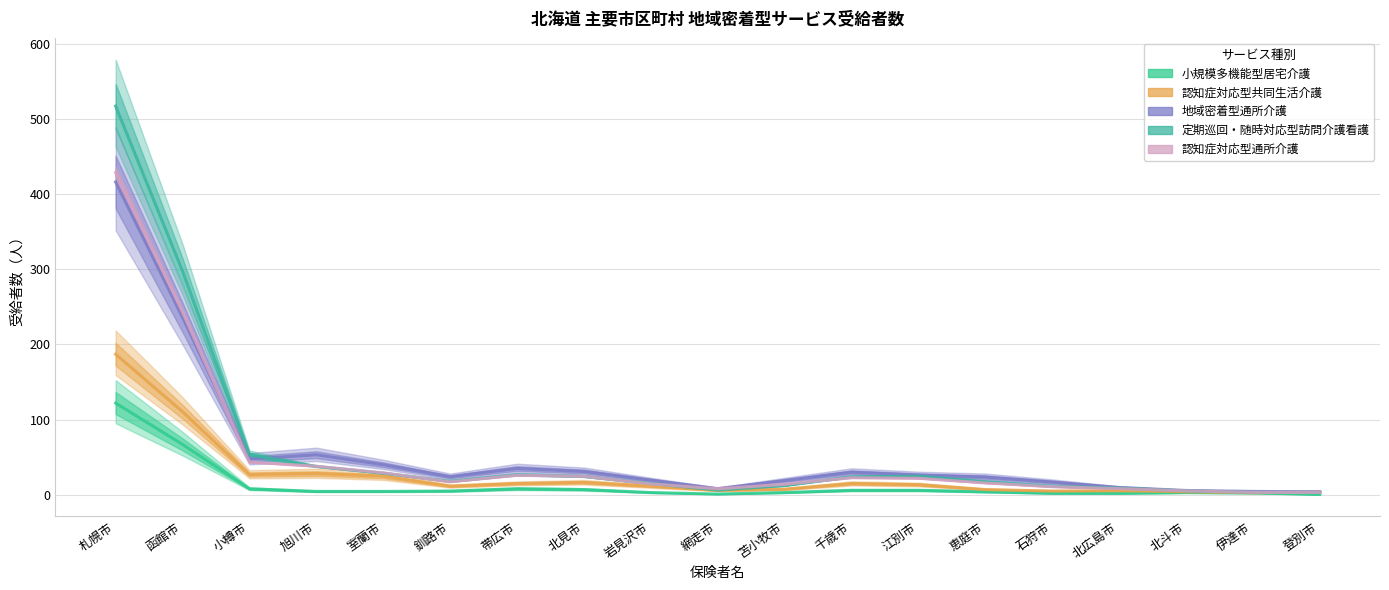

What is the label of the 5th point from the left?

室蘭市